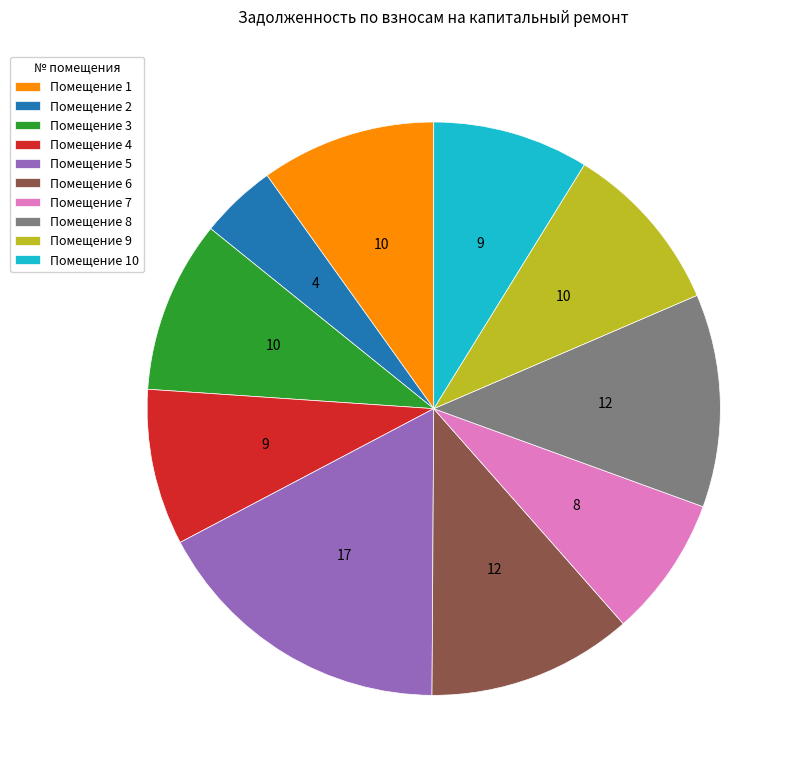

How many slices are in this pie chart?

10